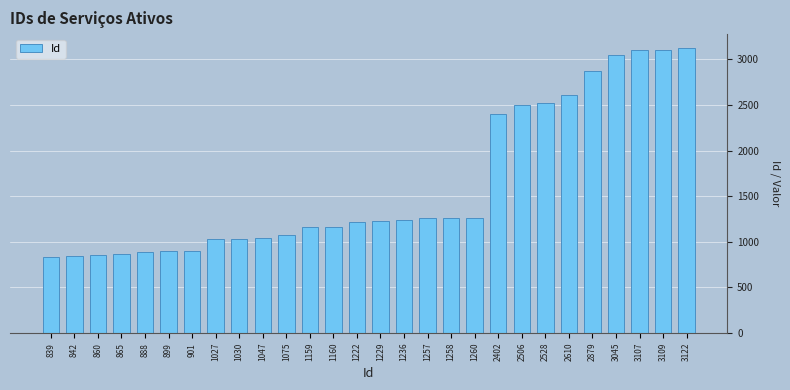

What is the difference between the maximum and minimum values?

2283